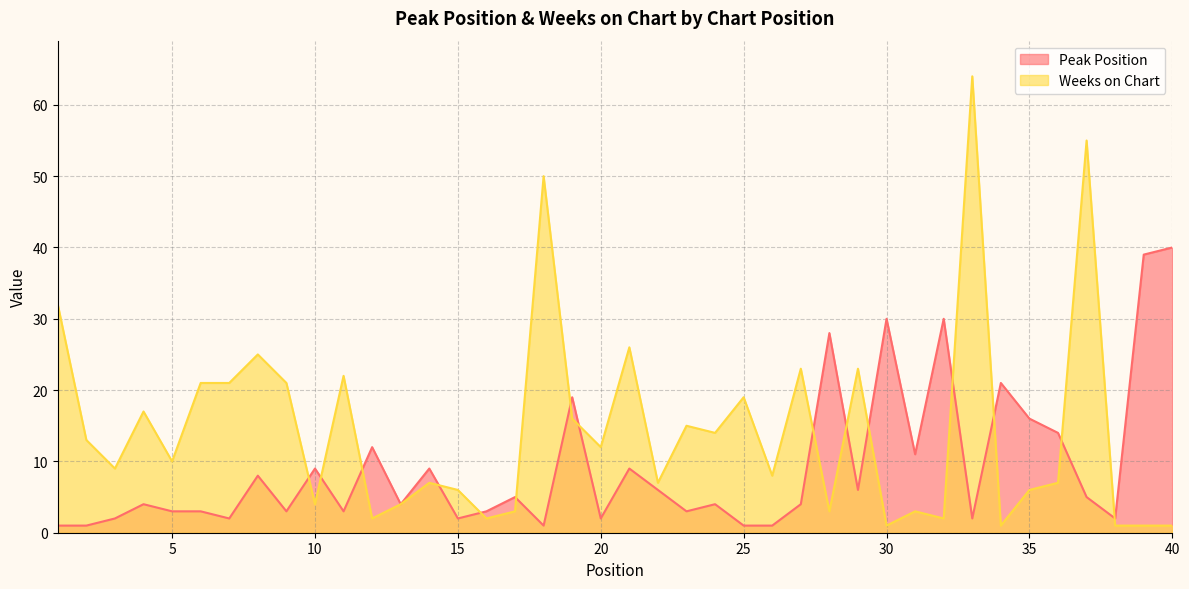

At 24, list the series in order from largest to smallest.

Weeks on Chart, Peak Position